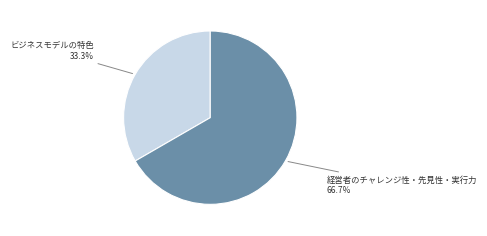

Is there a majority slice in this chart?

Yes